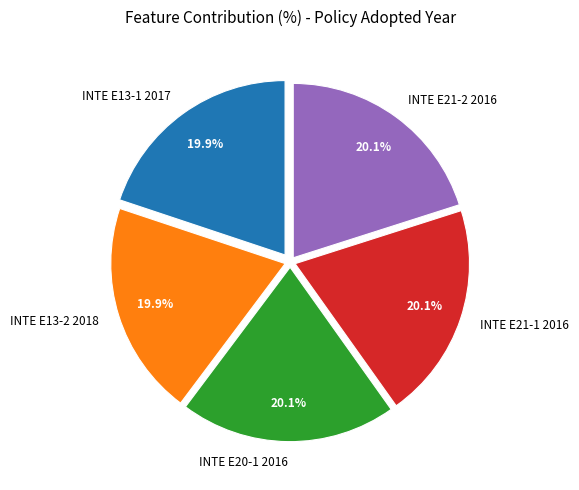

Is there any slice that represents more than half of the pie?

No